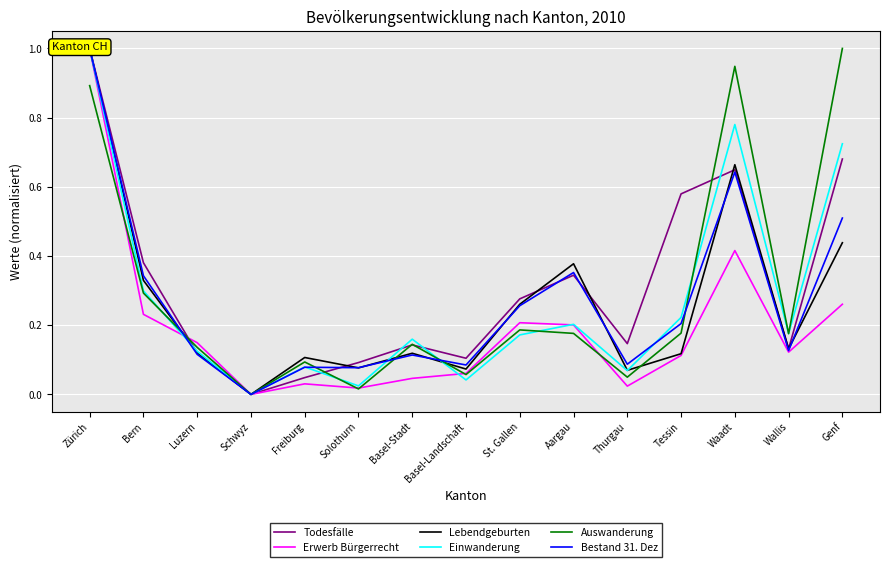

Is the value of Bestand 31. Dez at Schwyz greater than the value of Lebendgeburten at Genf?

No